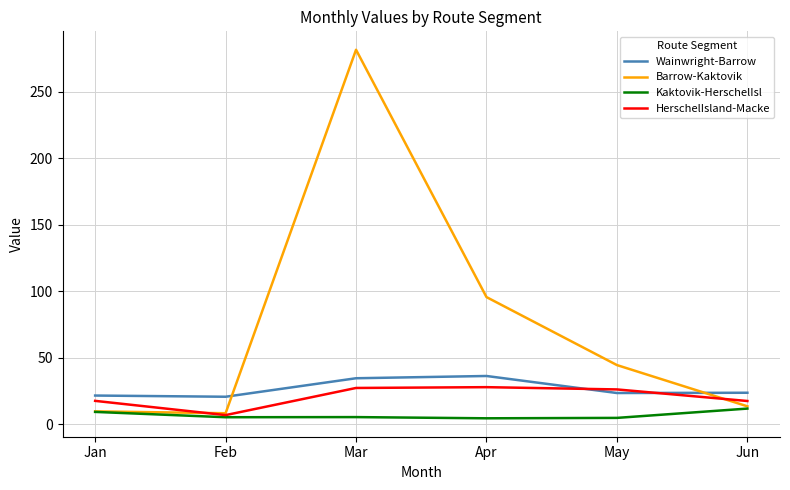

Where is Wainwright-Barrow nearest to the value 28?

Jun